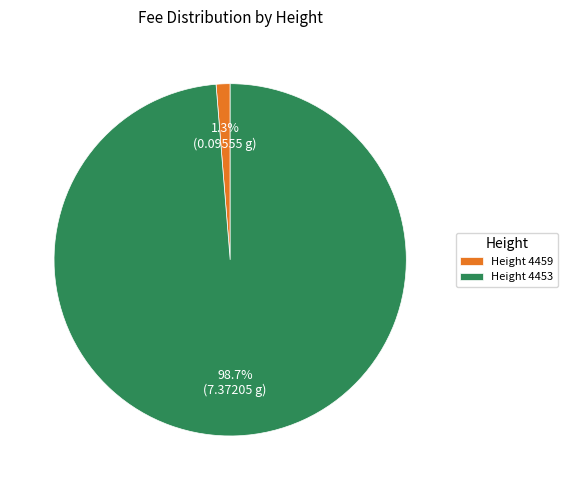

To the nearest percent, what is the difference between the largest and smallest slice percentages?

97%